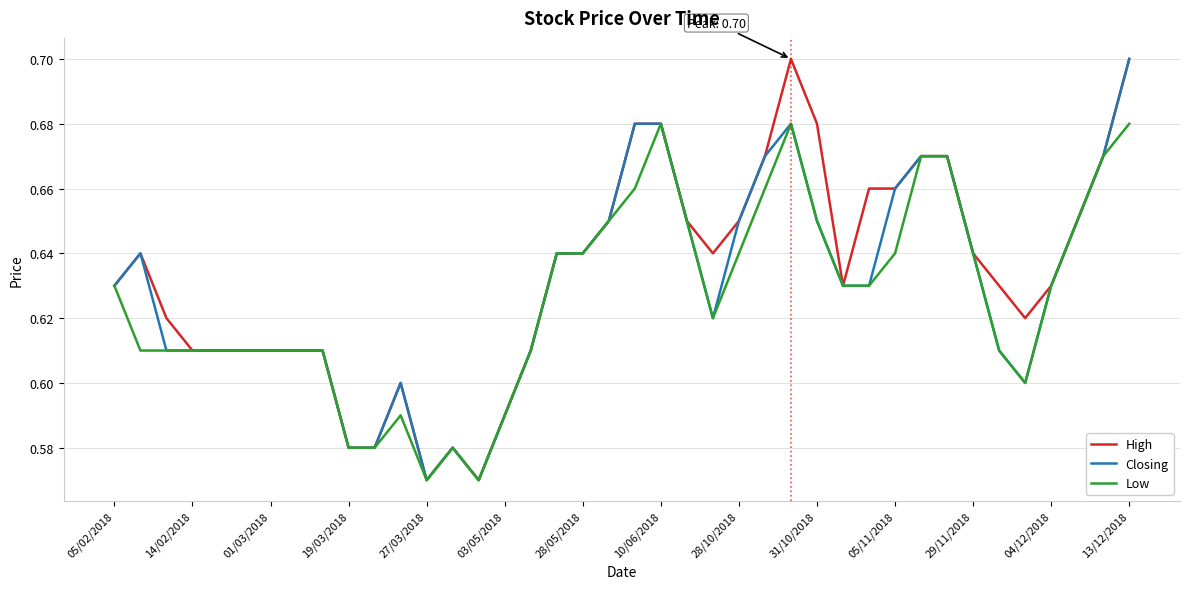

At which category is the sum across all series the highest?

13/12/2018